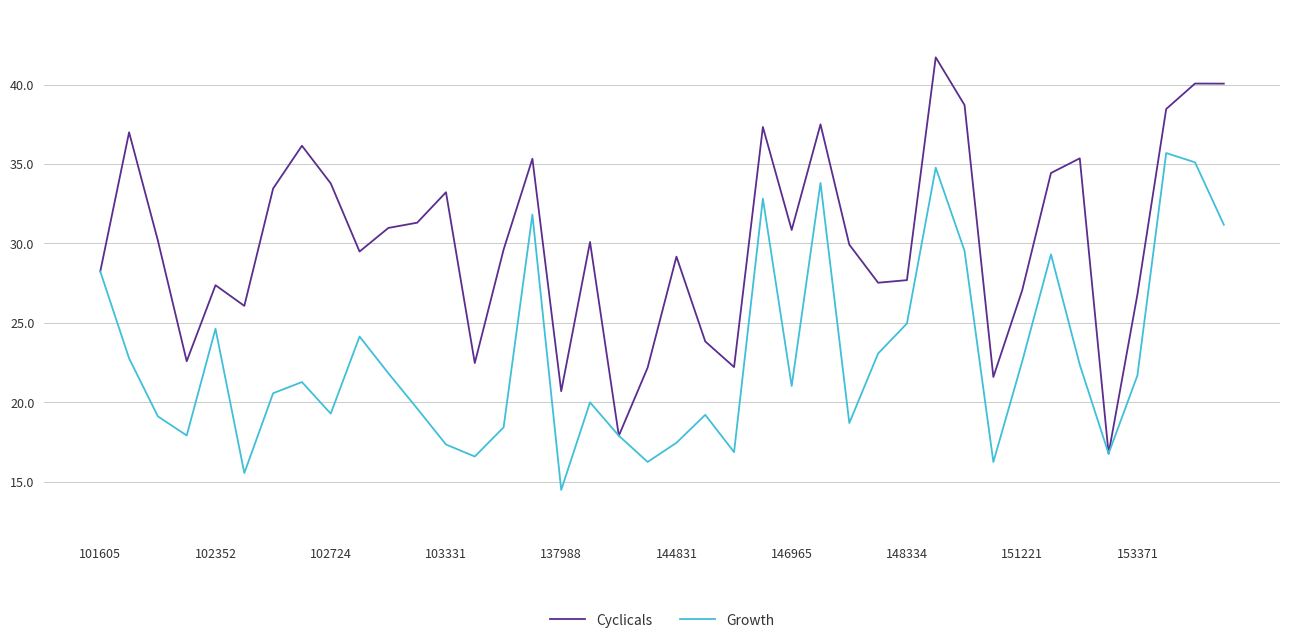

What is the minimum value for Growth?

14.5